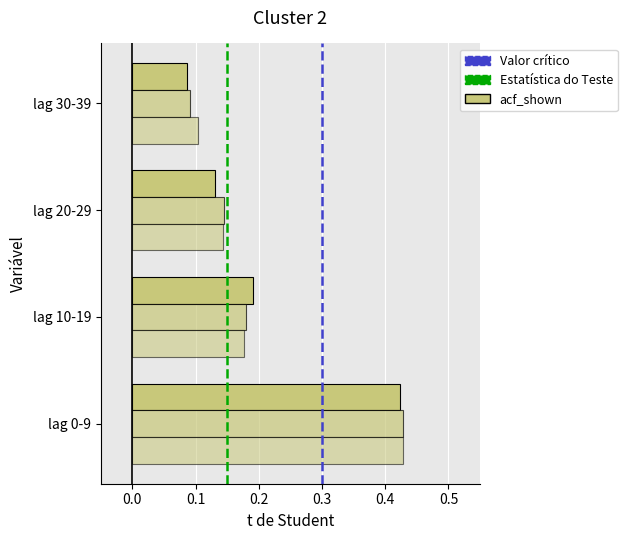

How many distinct data groups are displayed?

3